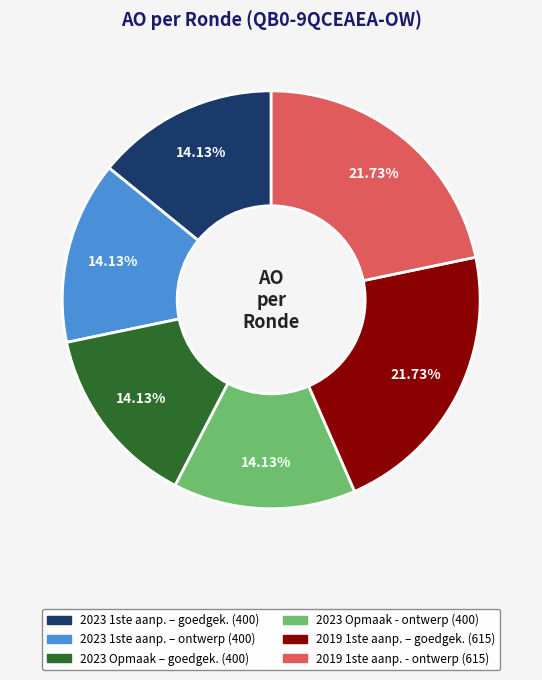

Is there a majority slice in this chart?

No